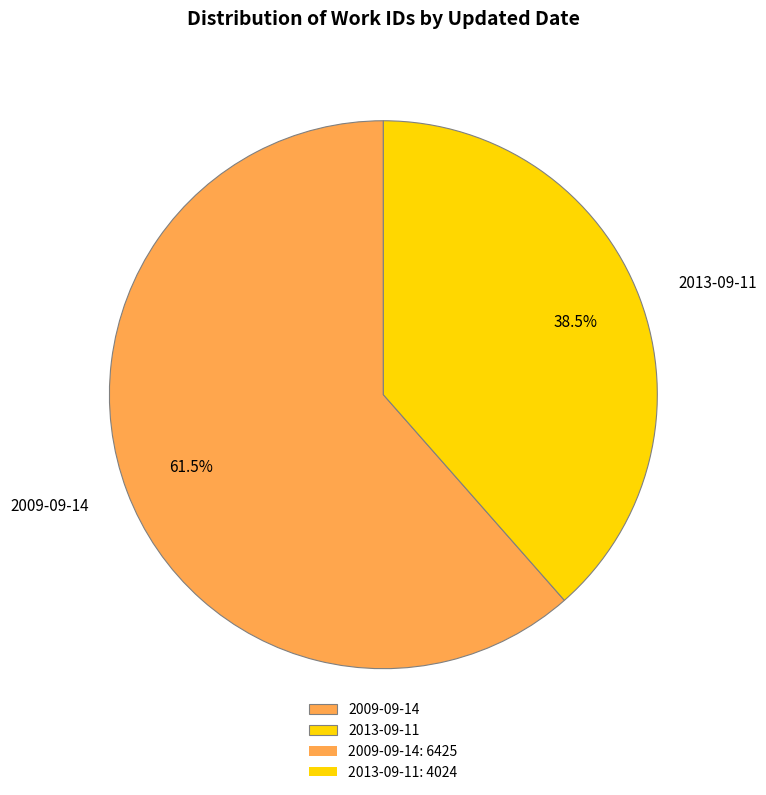

What is the largest slice in the pie chart?

2009-09-14